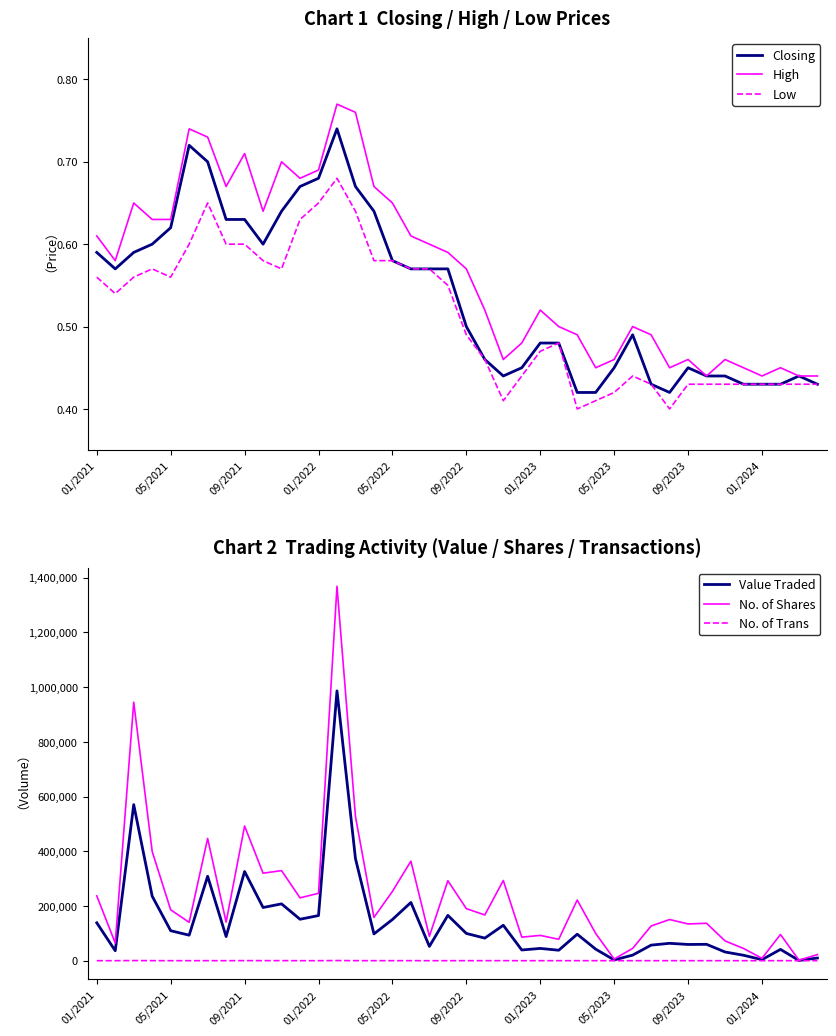

True or false: Value Traded and Closing intersect in this chart.

False